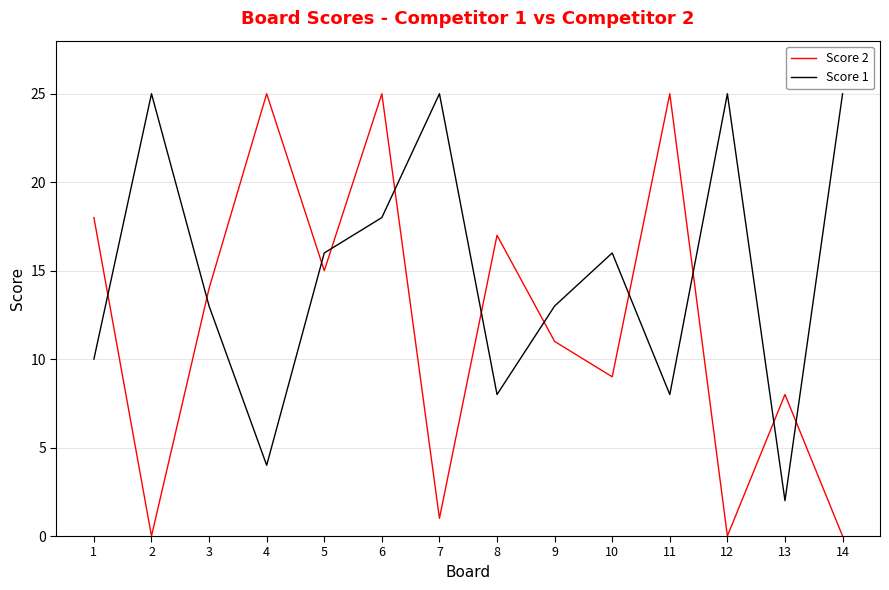

What is the greatest value displayed?

25